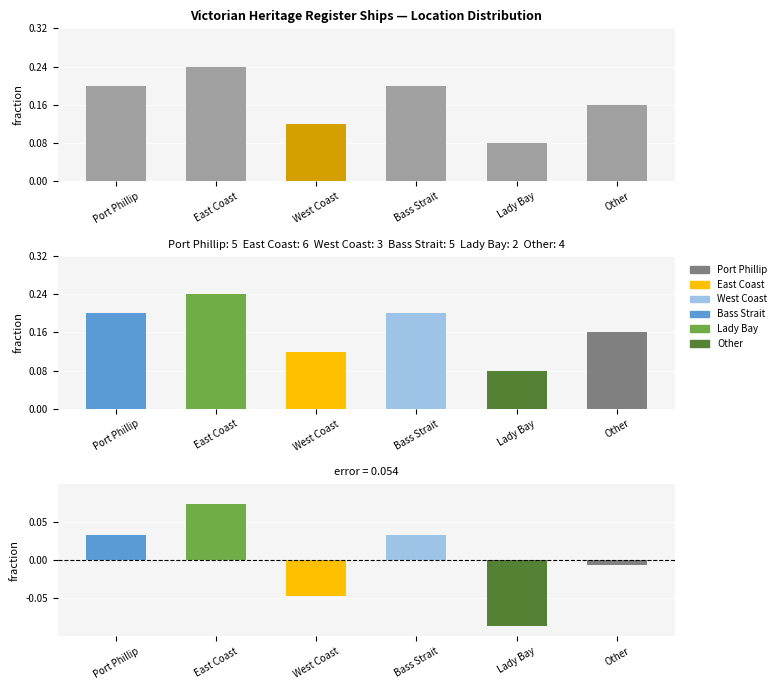

What is the total value across all series at Port Phillip?

5.0